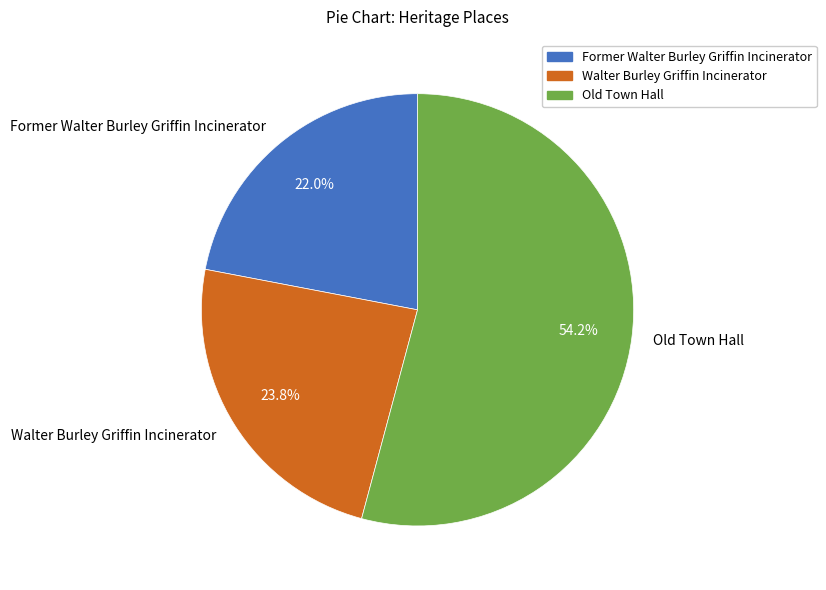

Is there a majority slice in this chart?

Yes